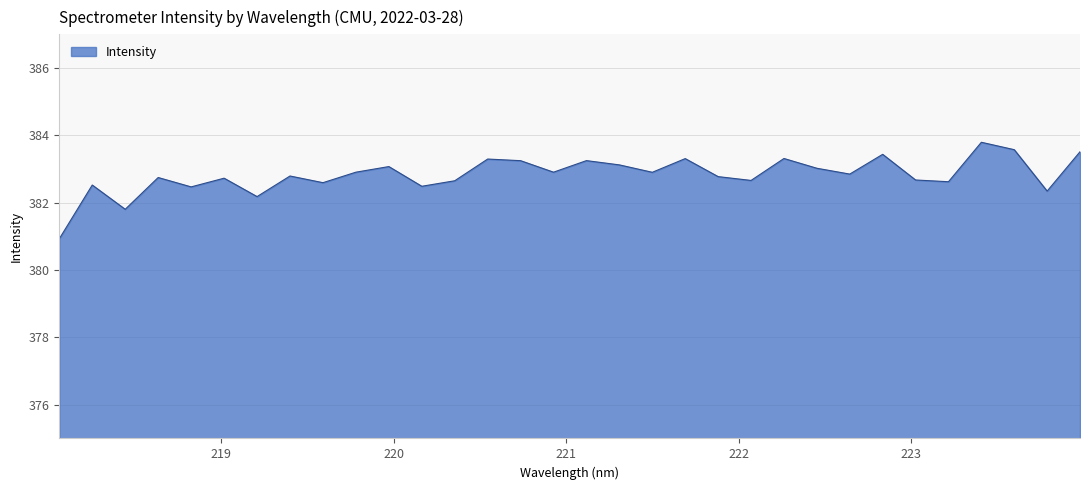

What is the smallest value displayed?

380.9